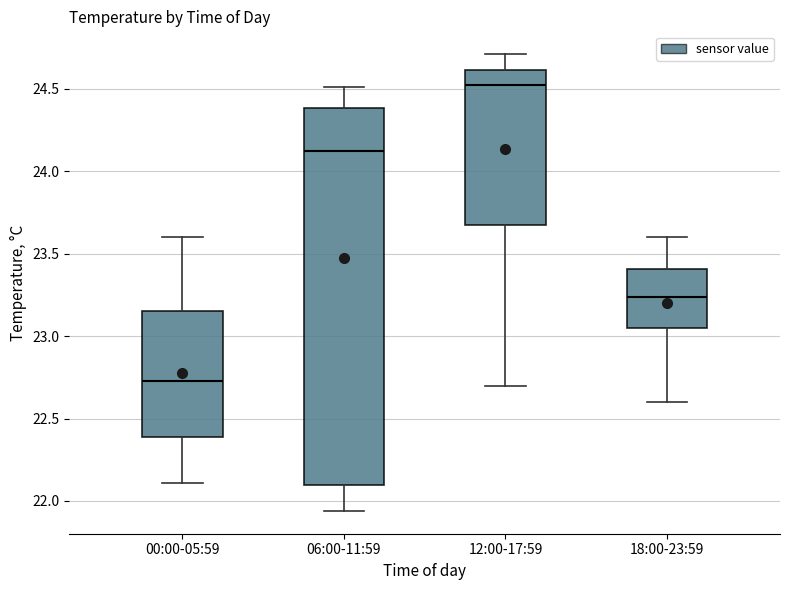

Reading left to right, read every box against the y-axis: the position of its median line, the range the box covers, and the ends of its whiskers. The values are not printed on the chart, so give them approximately, as read against the axis.

00:00-05:59: median 22.75, box 22.40 to 23.15, whiskers 22.10 to 23.60
06:00-11:59: median 24.15, box 22.10 to 24.40, whiskers 21.95 to 24.50
12:00-17:59: median 24.55, box 23.70 to 24.60, whiskers 22.70 to 24.70
18:00-23:59: median 23.25, box 23.05 to 23.40, whiskers 22.60 to 23.60